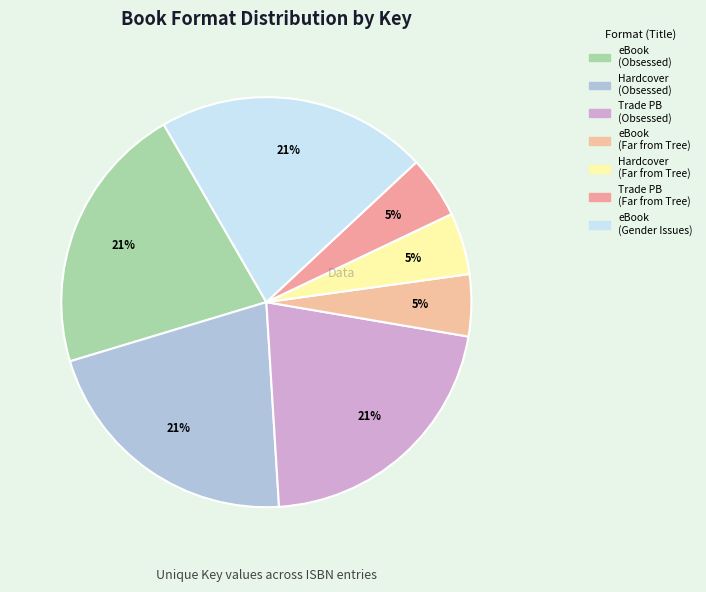

Count the number of slices in the pie.

7